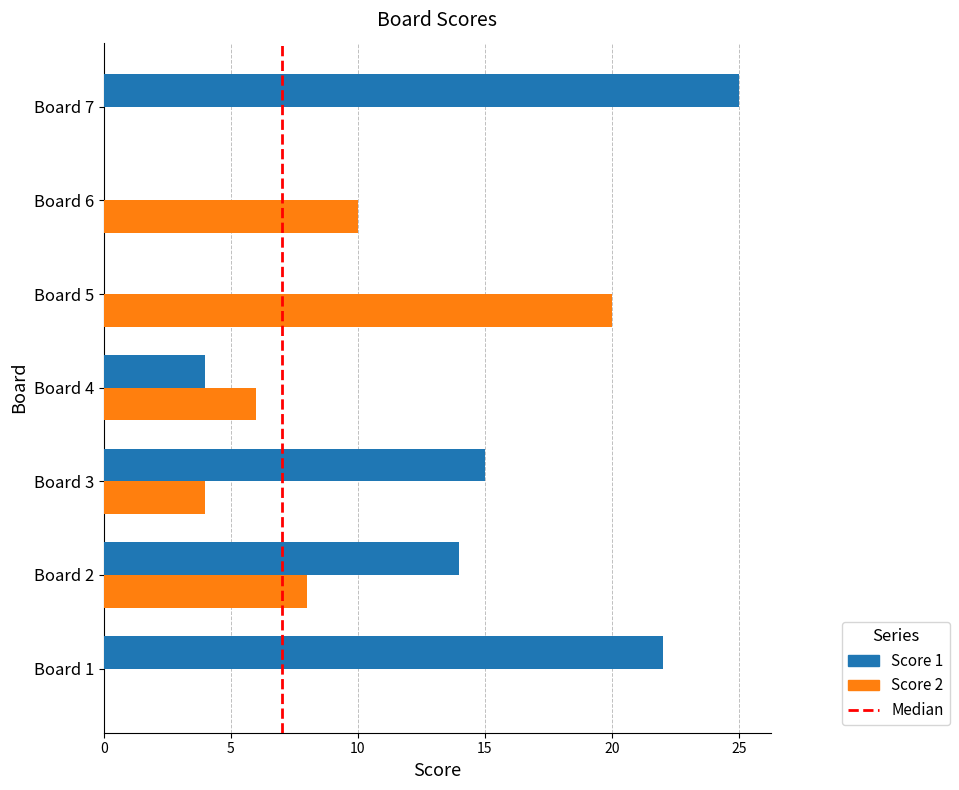

How many distinct data groups are displayed?

2